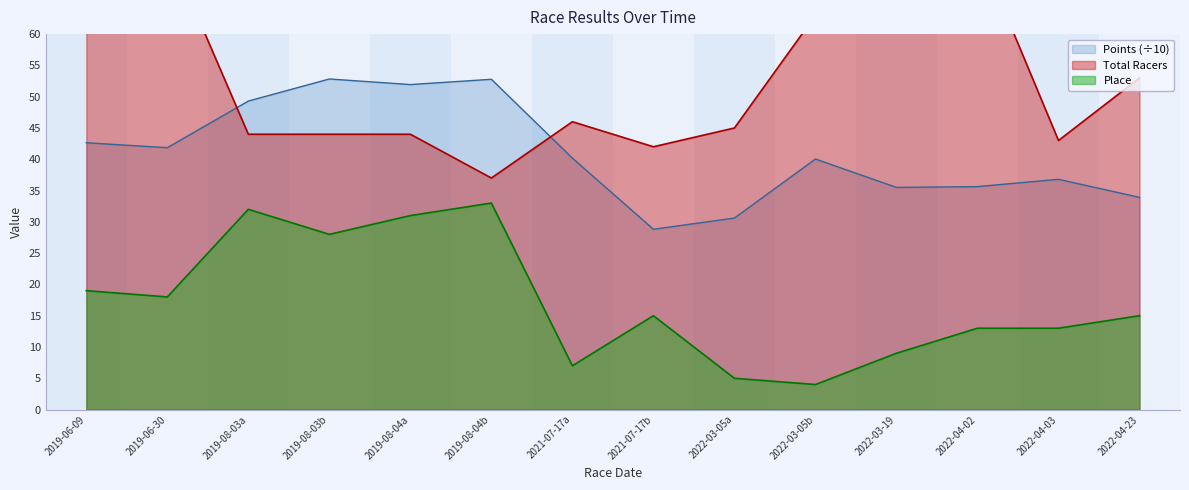

What is the sum of all Points values?

572.8